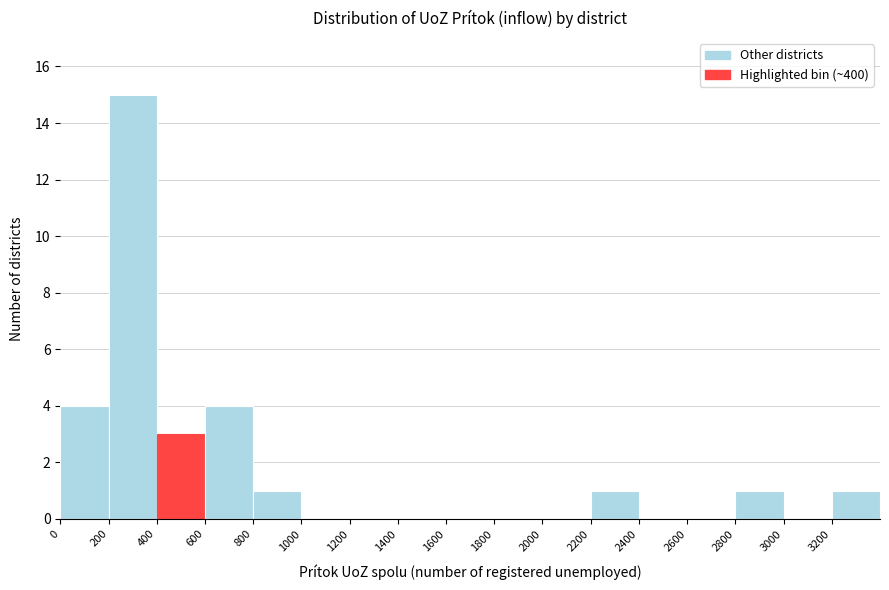

Reading left to right, transcribe this chart: for each bar, give the range it covers on the x-axis and its height. The values are not printed on the chart, so give them approximately, as read against the axis.

0 to 200: 4
200 to 400: 15
400 to 600: 3
600 to 800: 4
800 to 1000: 1
1000 to 1200: 0
1200 to 1400: 0
1400 to 1600: 0
1600 to 1800: 0
1800 to 2000: 0
2000 to 2200: 0
2200 to 2400: 1
2400 to 2600: 0
2600 to 2800: 0
2800 to 3000: 1
3000 to 3200: 0
3200 to 3400: 1